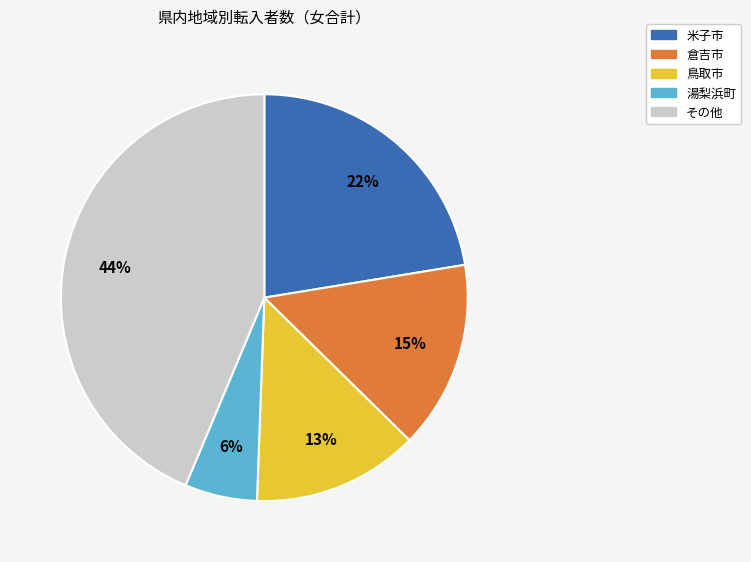

To the nearest percent, what is the difference between the largest and smallest slice percentages?

38%